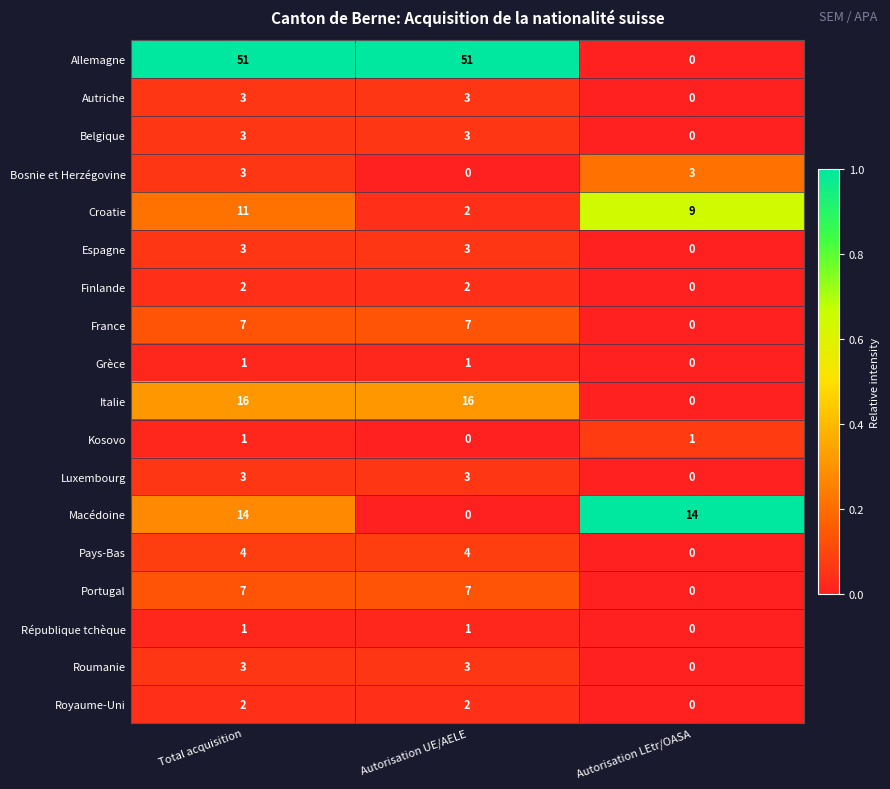

Which series has the widest spread of values?

Allemagne